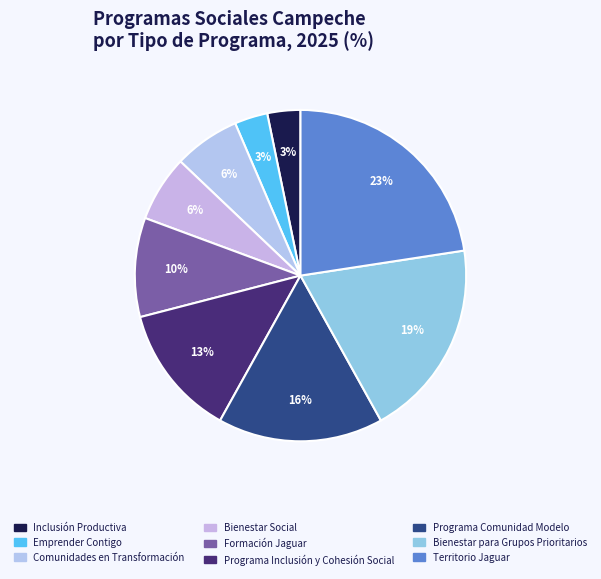

How many slices are in this pie chart?

9